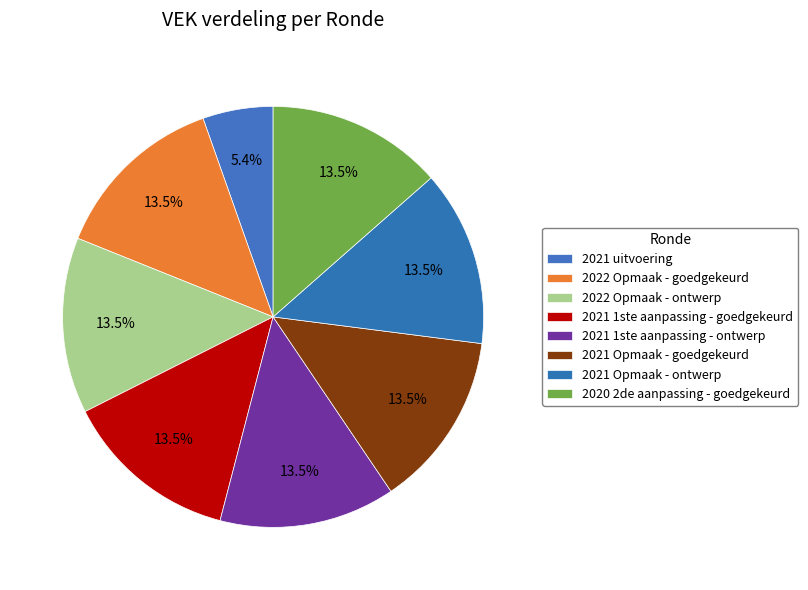

How many slices are in this pie chart?

8